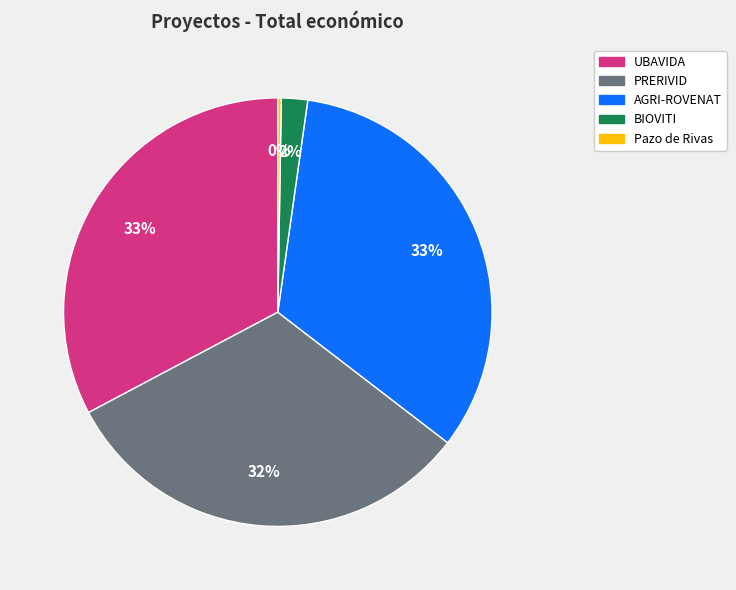

To the nearest percent, what is the difference between the largest and smallest slice percentages?

33%